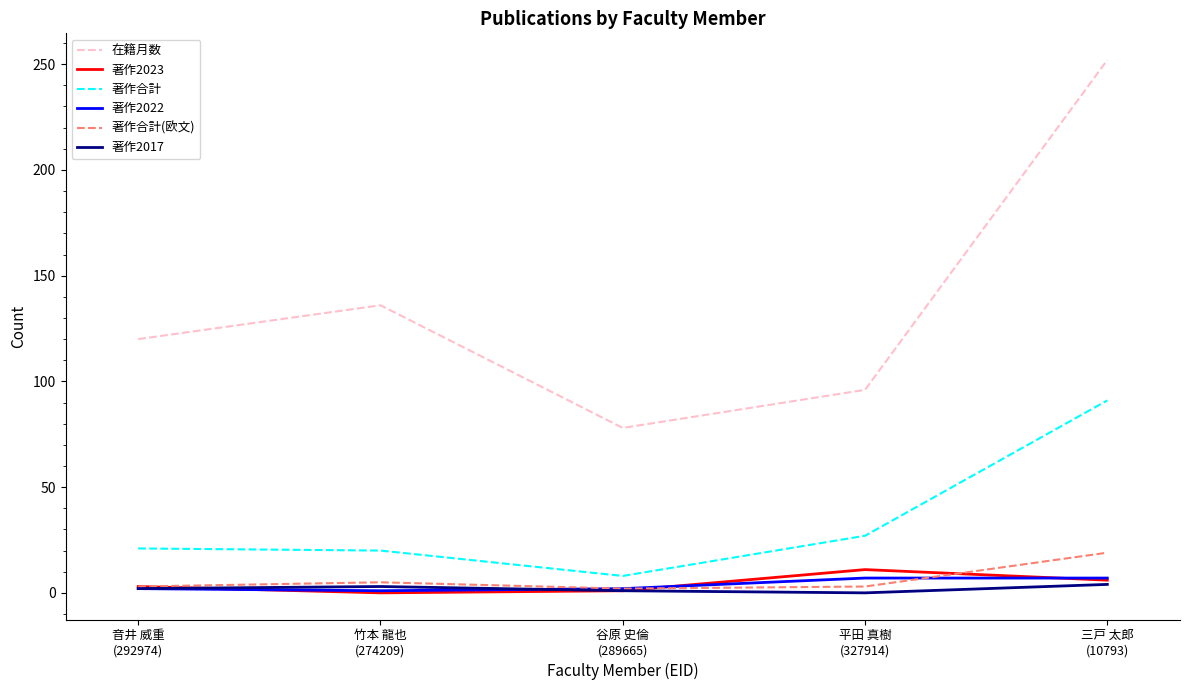

What is the total value across all series at 音井 威重
(292974)?

151